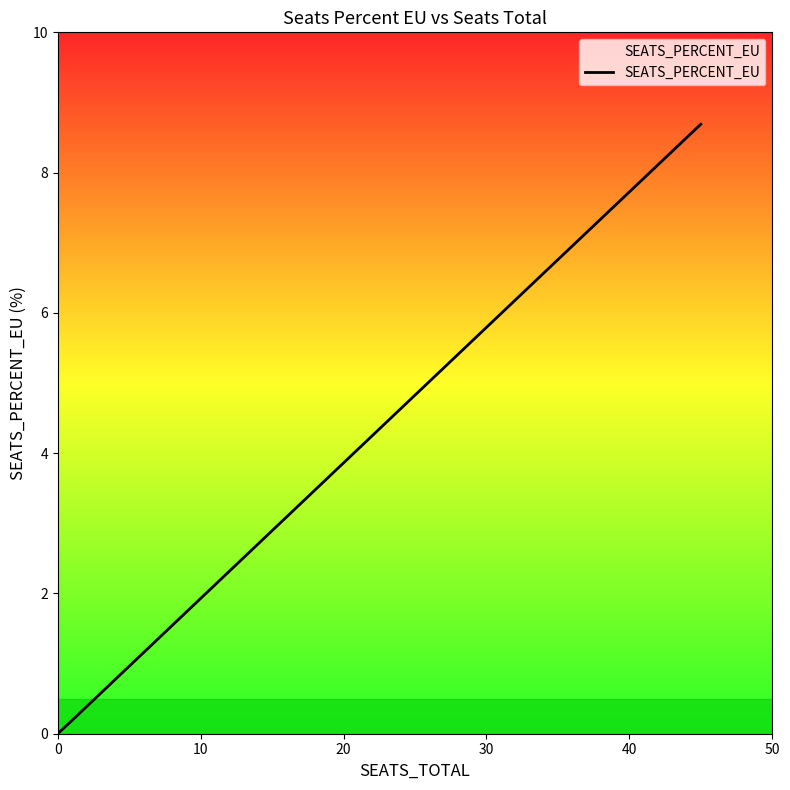

What is the greatest value displayed?

8.7